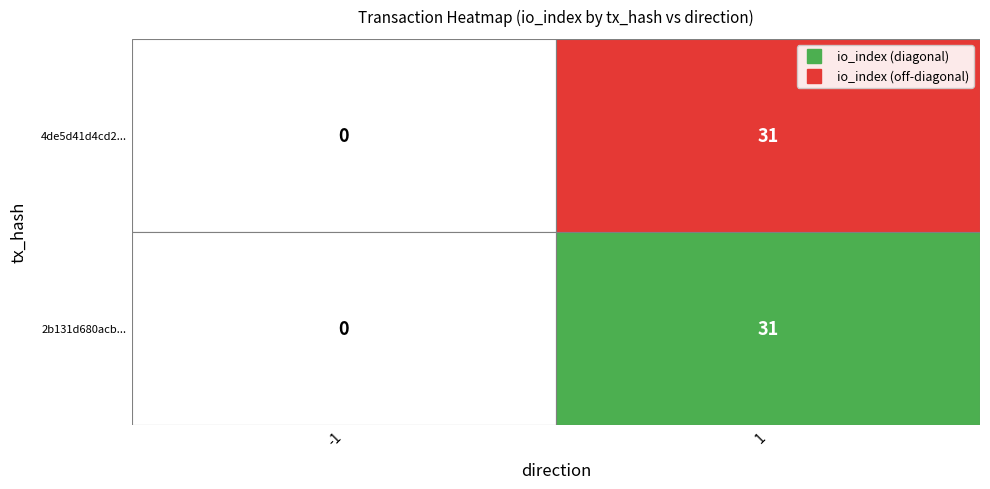

Reading left to right, what are all the values shown in this chart?

4de5d41d4cd25636c2d55df1ad67e11be64a045: 0	31
2b131d680acbccc465207ec1e55cb0f0b3e2a02: 0	31